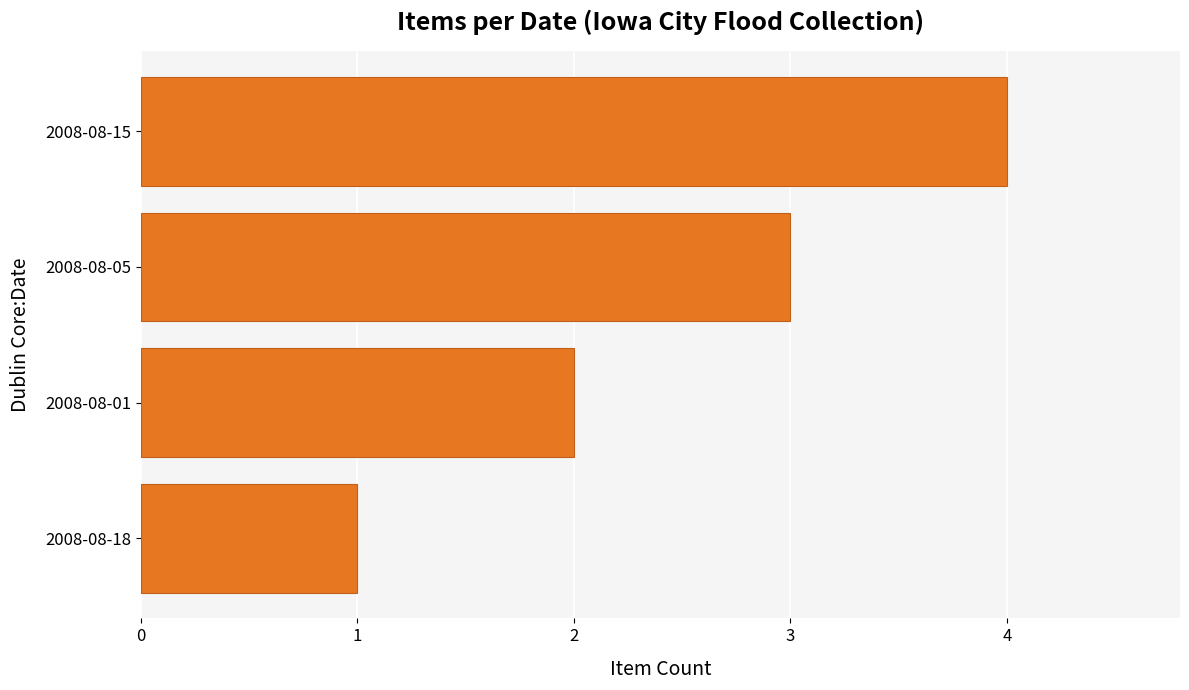

Reading top to bottom, list all the values displayed in this chart.

4	3	2	1